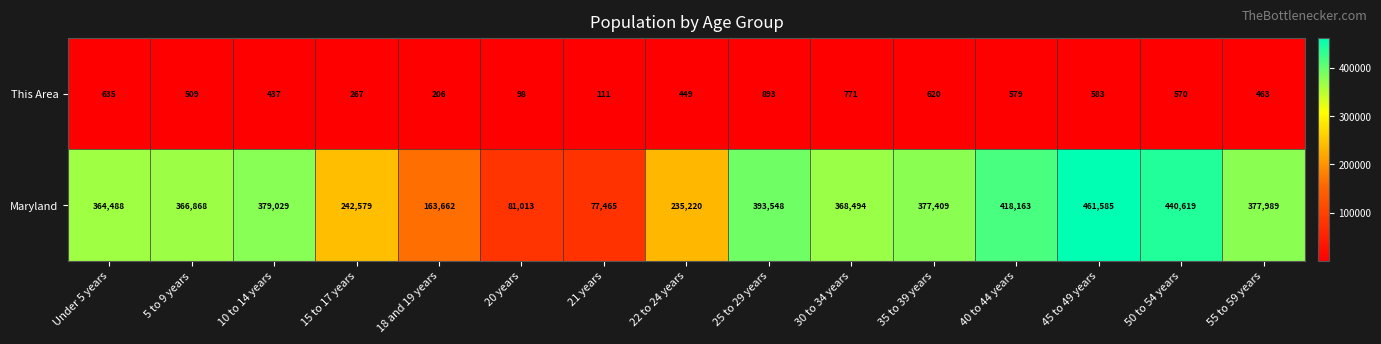

Where does the Maryland series first go above 368494?

10 to 14 years